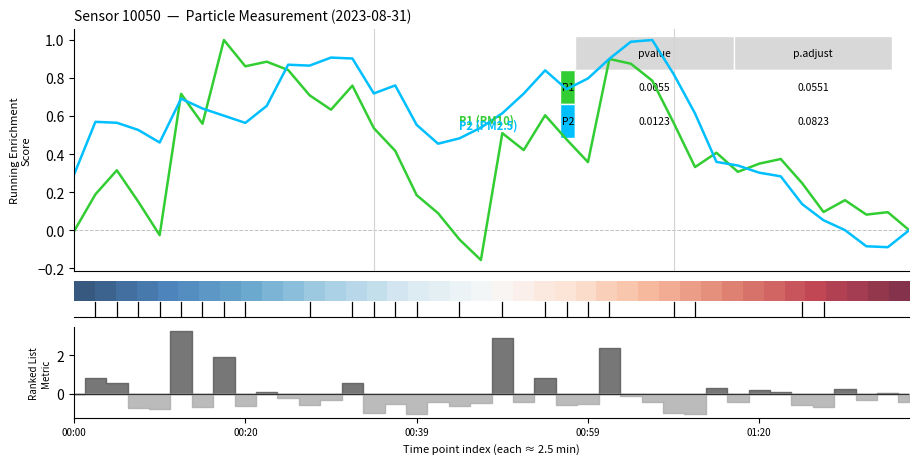

True or false: P1 (PM10) has more than 2 interior local peaks.

True